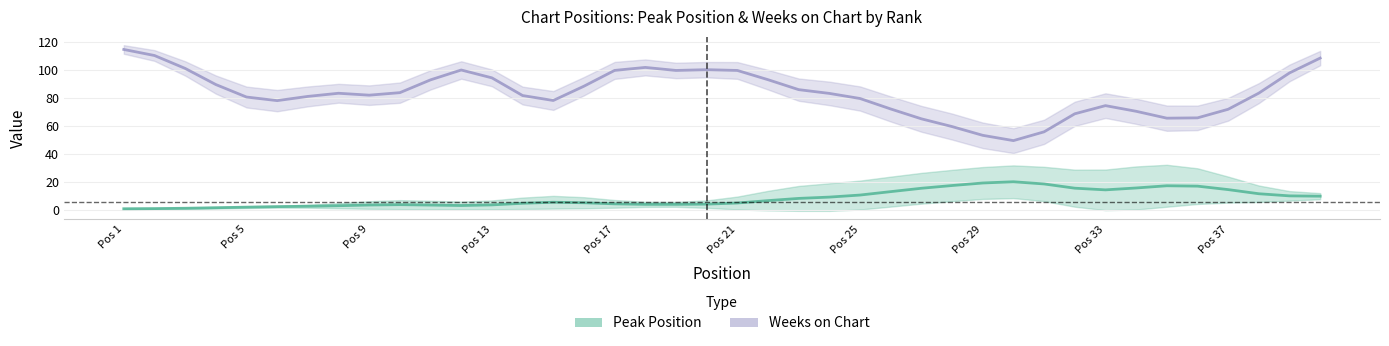

At which label does Weeks on Chart first exceed 83?

Pos 1